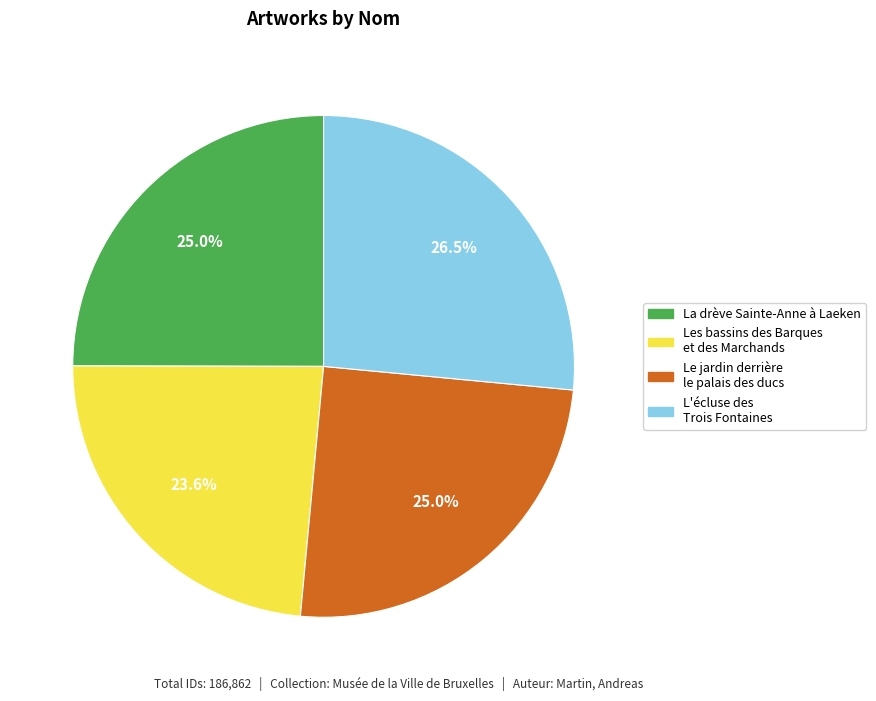

To the nearest percent, what percentage of the pie is Les bassins des Barques et des Marchands?

24%